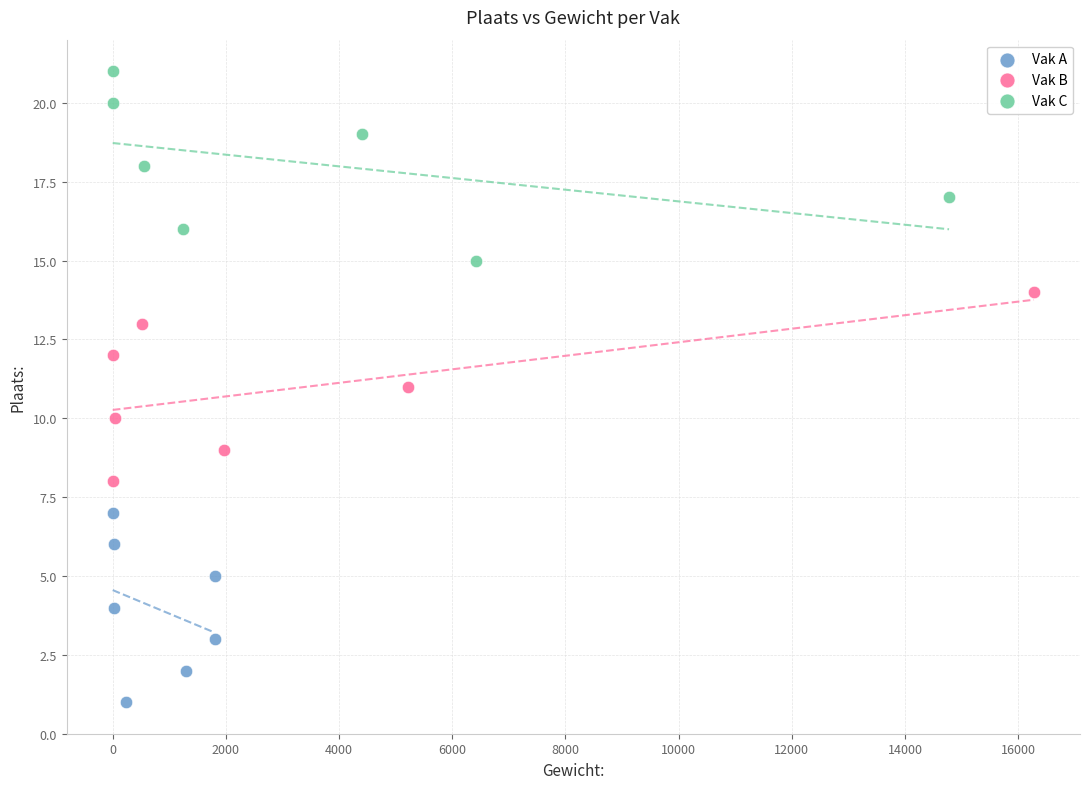

Which series reaches the minimum Y coordinate?

Vak A